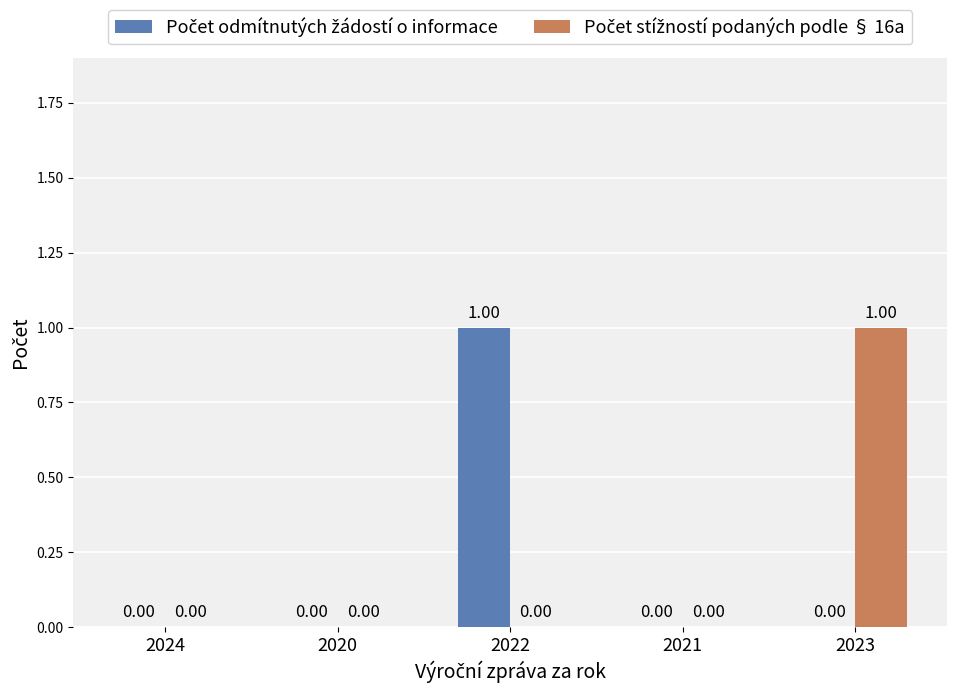

How many categories are shown in the chart?

5